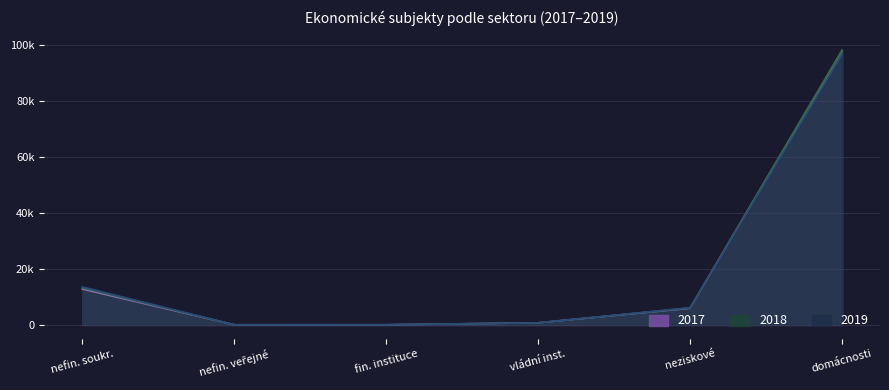

Does the chart display data point markers on the line(s)?

No